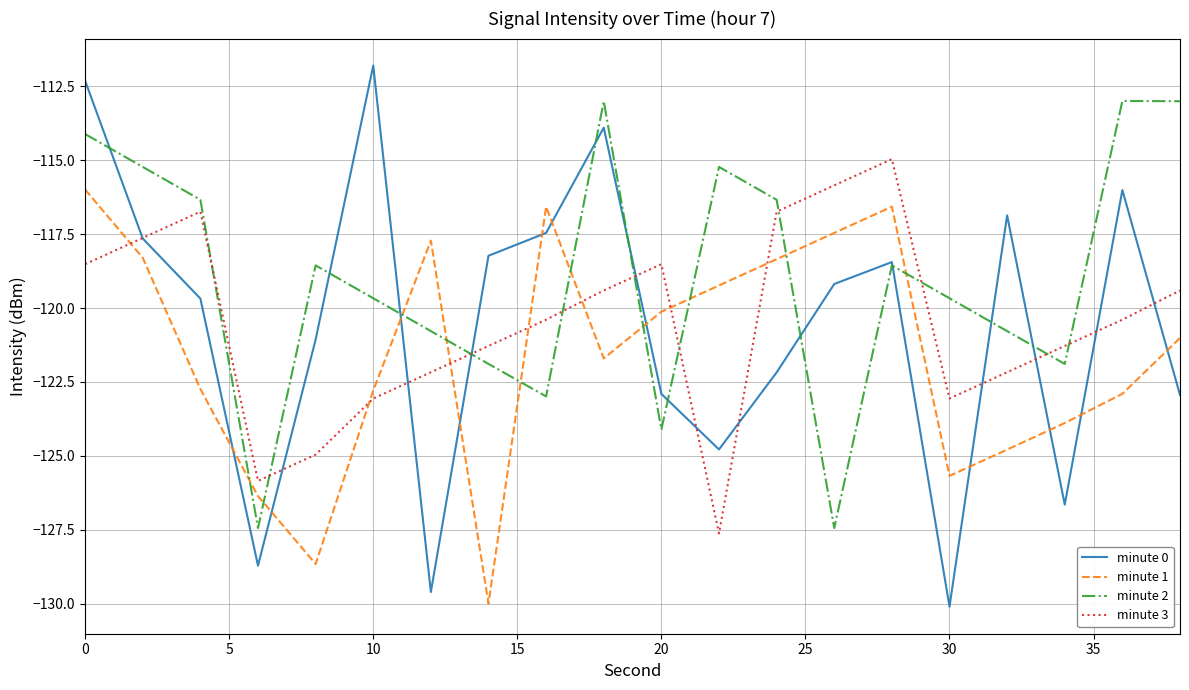

Rank the series by their maximum value, from highest to lowest.

minute 0, minute 2, minute 3, minute 1